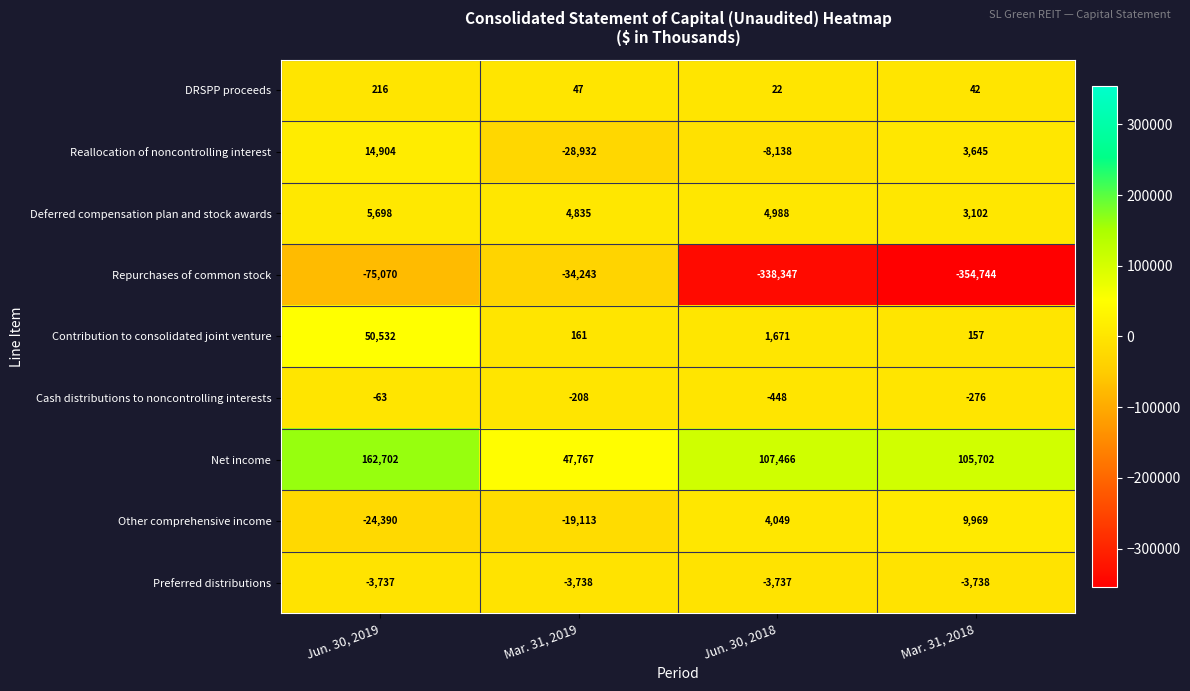

What is the difference between the DRSPP proceeds values at Jun. 30, 2018 and Mar. 31, 2018?

20